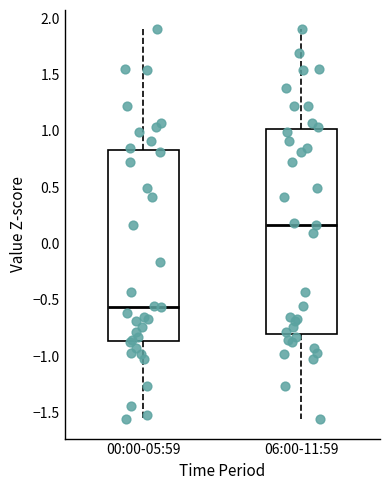

Reading left to right, transcribe this box plot: for each box, give where its median line is, the range the box spans, and where its two whiskers end, as read against the y-axis. The values are not printed on the chart, so give them approximately, as read against the axis.

00:00-05:59: median -0.55, box -0.85 to 0.85, whiskers -1.55 to 1.90
06:00-11:59: median 0.15, box -0.80 to 1.00, whiskers -1.55 to 1.90